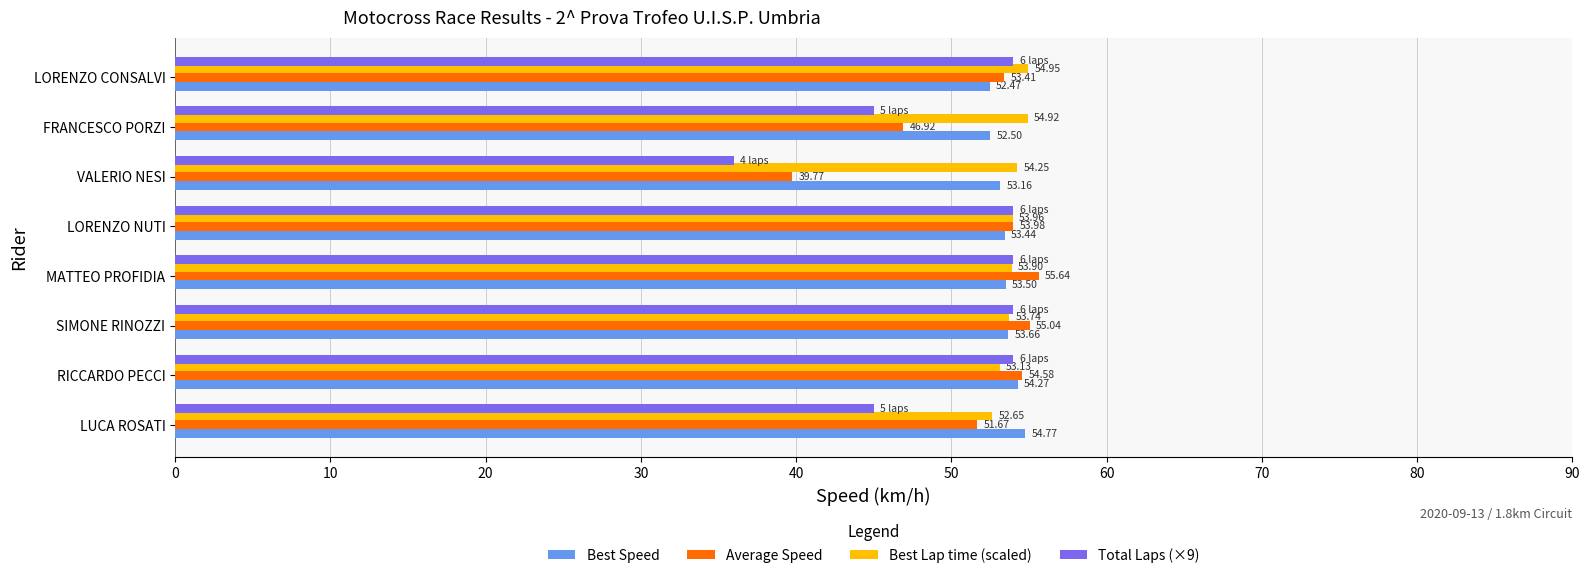

What is the total value across all series at MATTEO PROFIDIA?

217.0